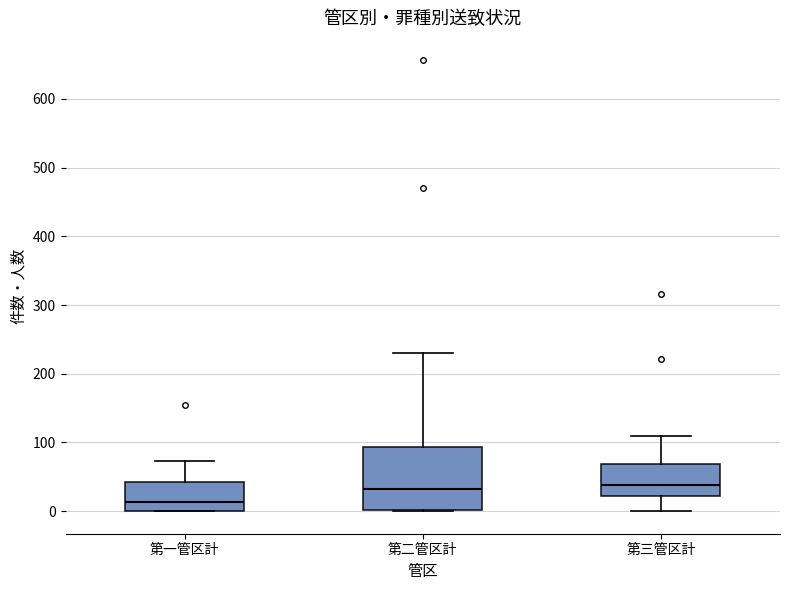

Comparing the boxes themselves (not the whiskers), which one is the tallest?

第二管区計